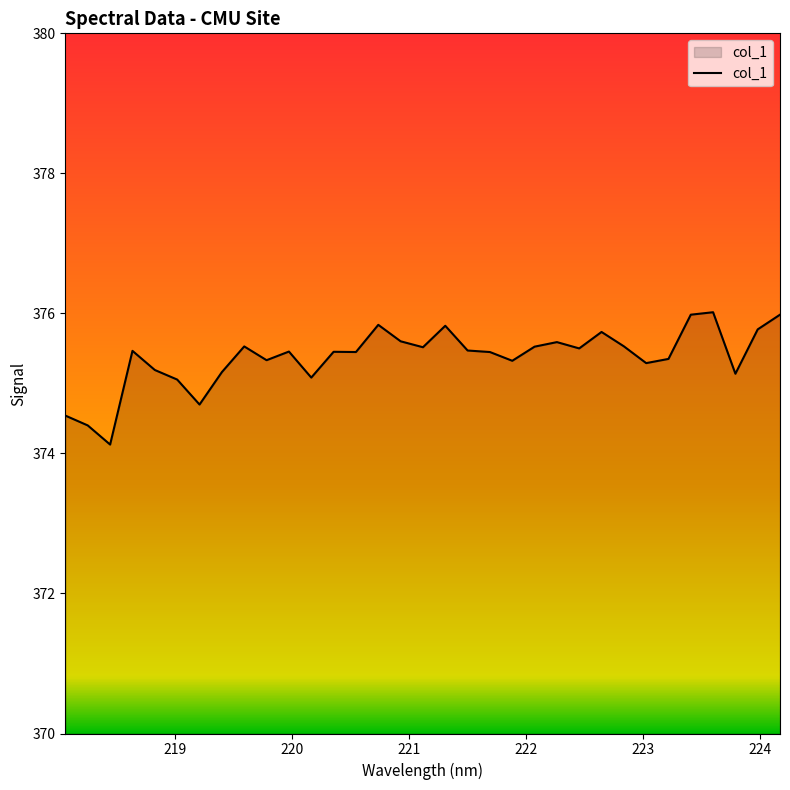

What is the minimum value shown in the chart?

374.1